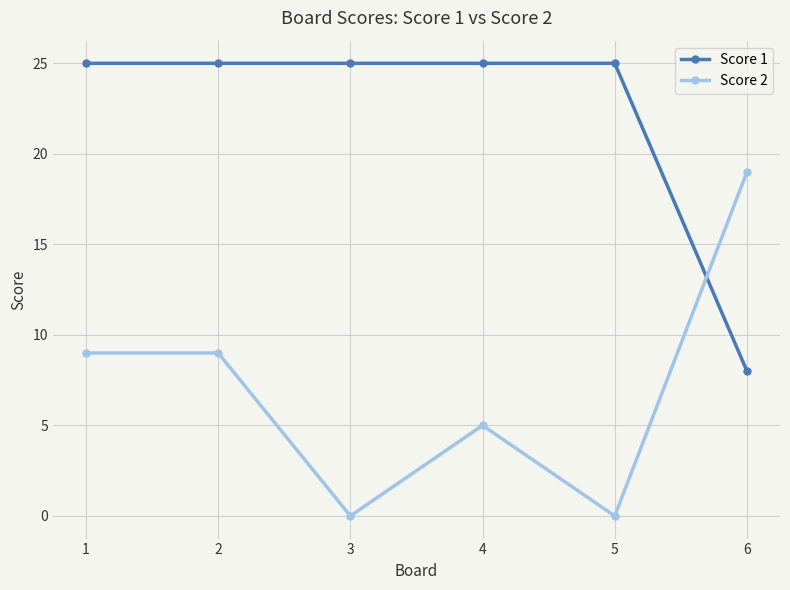

How many data points in Score 2 are less than 9?

3